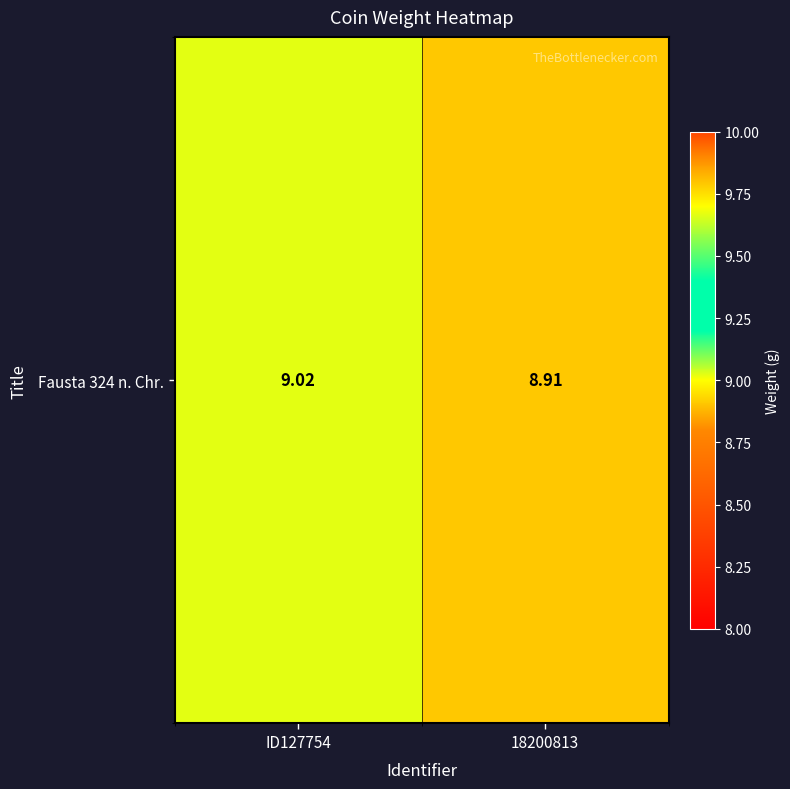

What is the change in value from ID127754 to 18200813?

-0.1